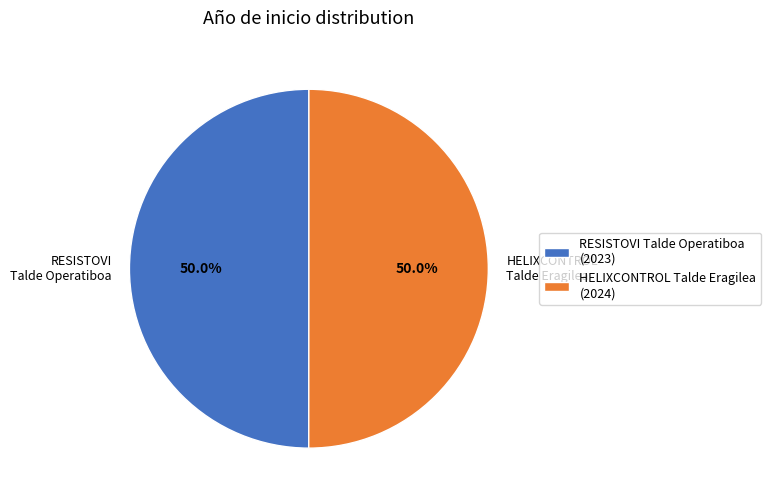

How many segments does this pie chart have?

2